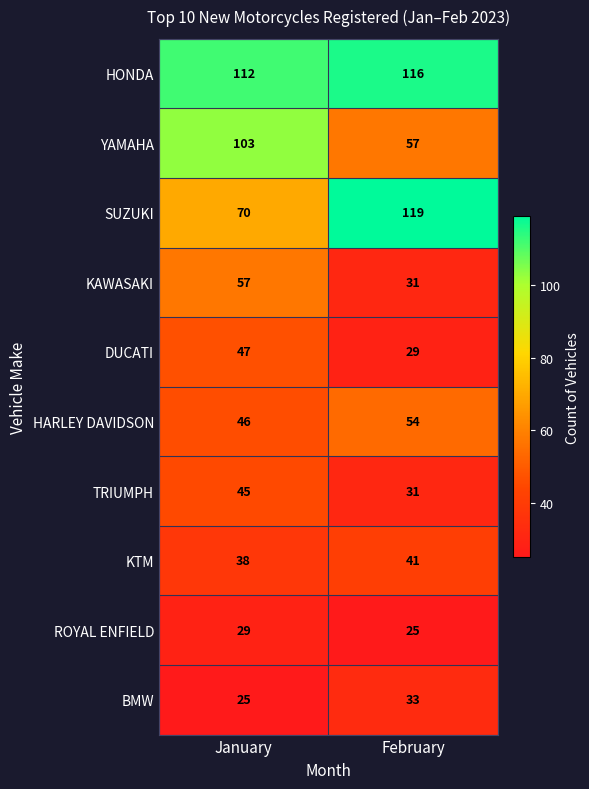

Which series has the largest total across all categories?

HONDA